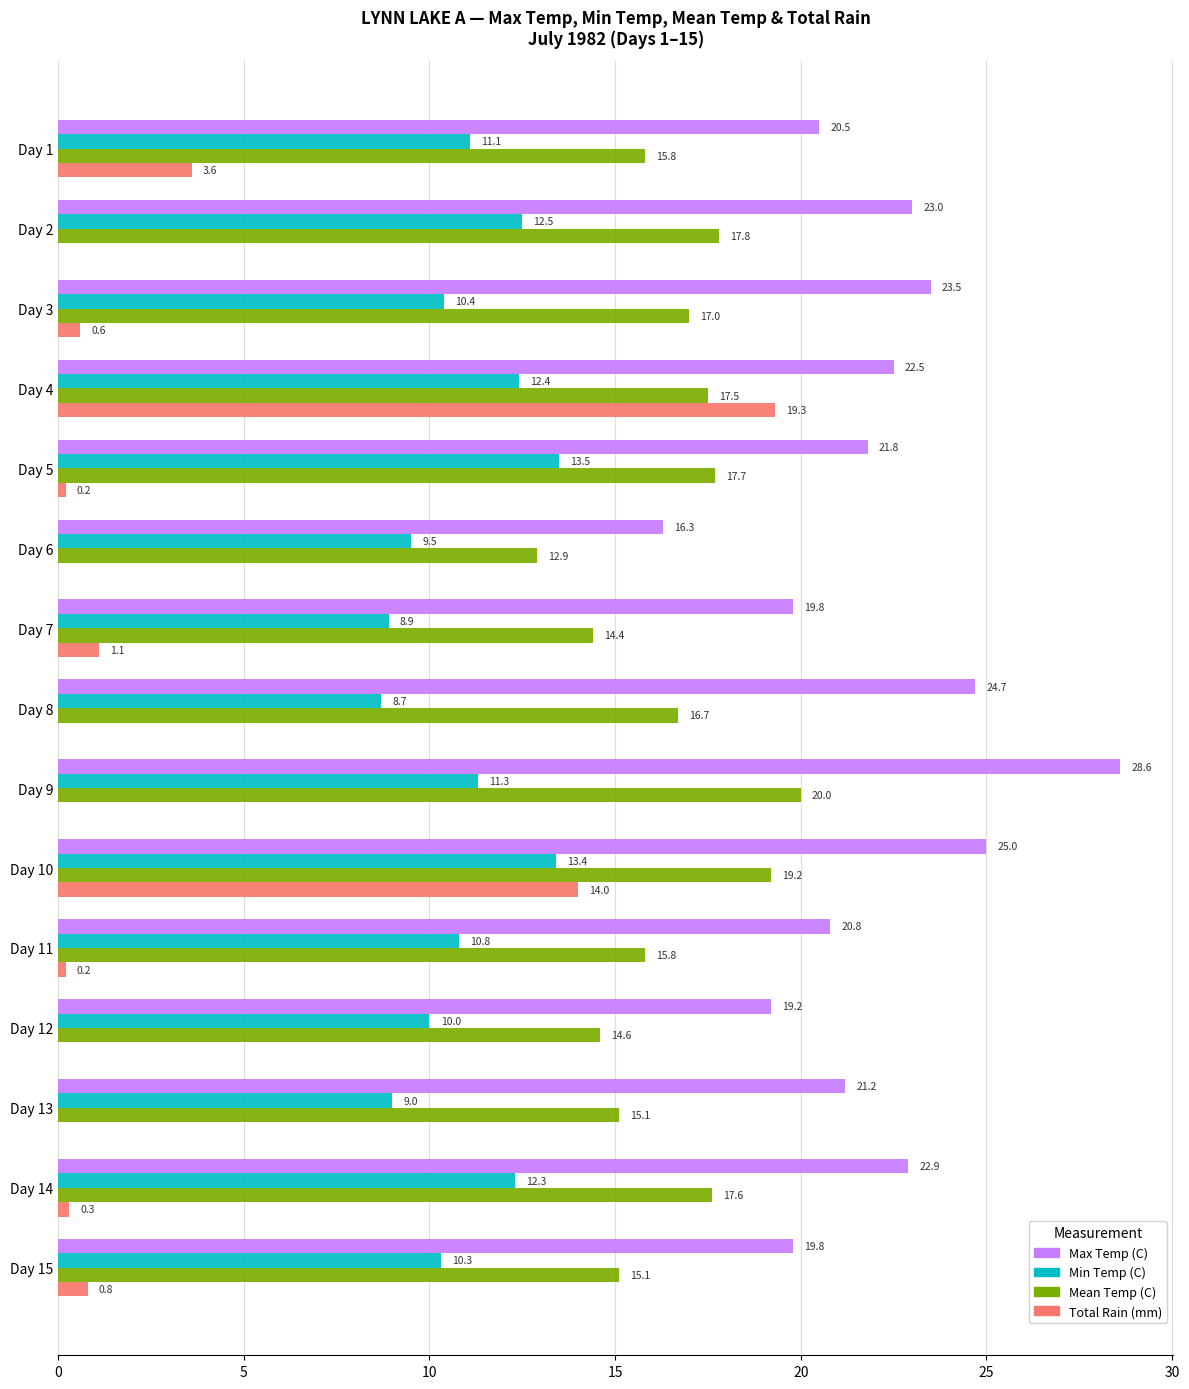

The value of Max Temp (C) at Day 8 is 37.4. True or false?

False